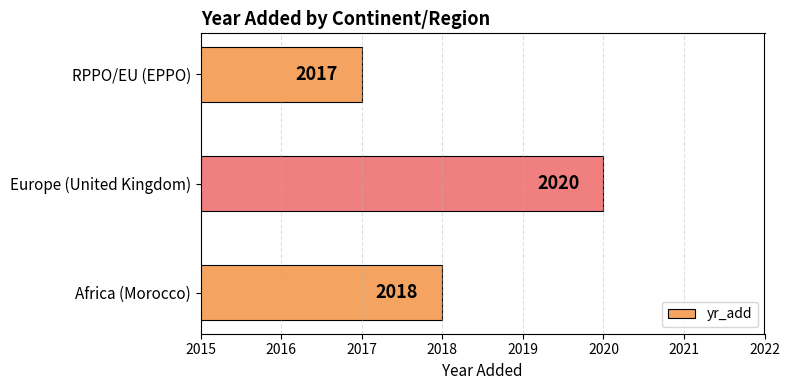

Which category has the lowest value across all series?

RPPO/EU (EPPO)